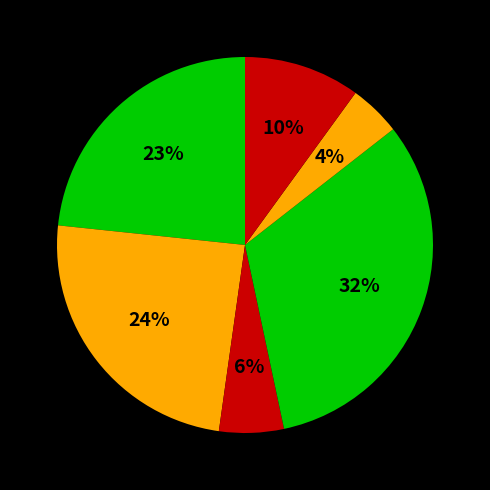

How many segments does this pie chart have?

6